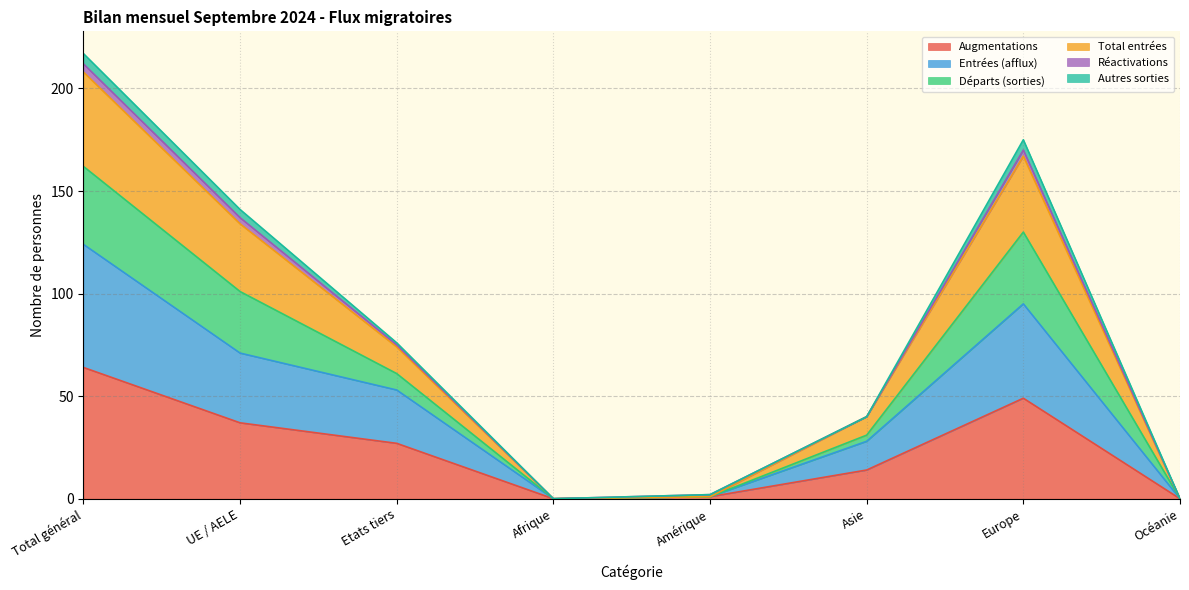

True or false: Augmentations has a value of 53 at UE / AELE.

False